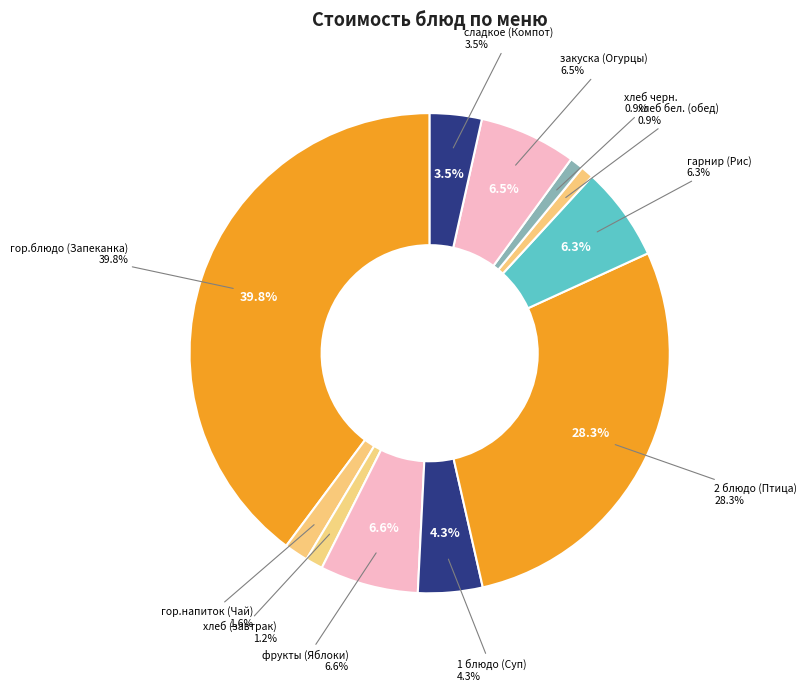

Is there a majority slice in this chart?

No